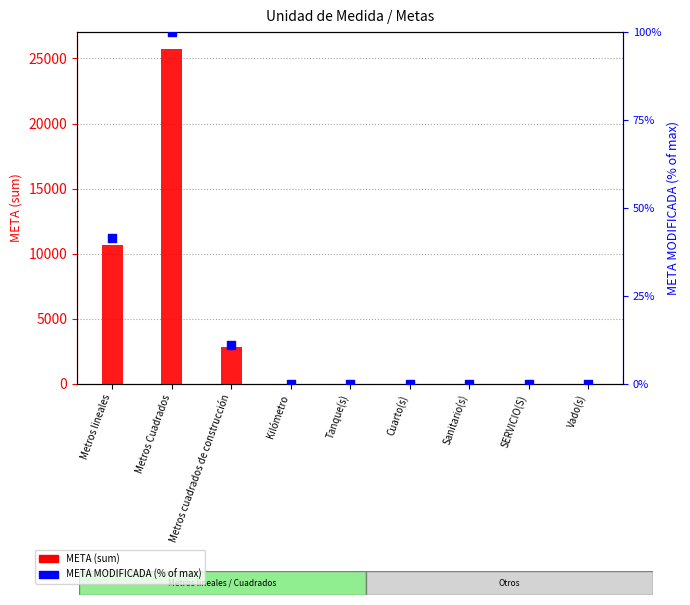

What is the total value across all series at Kilómetro?

3.0